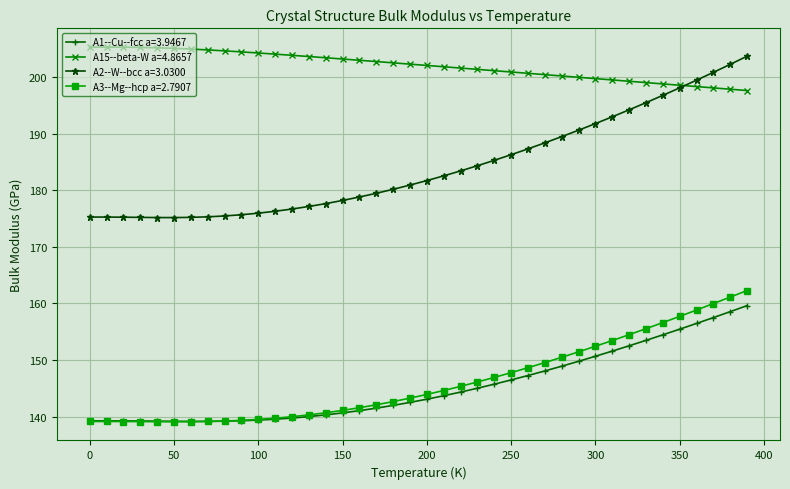

Does the chart display data point markers on the line(s)?

Yes